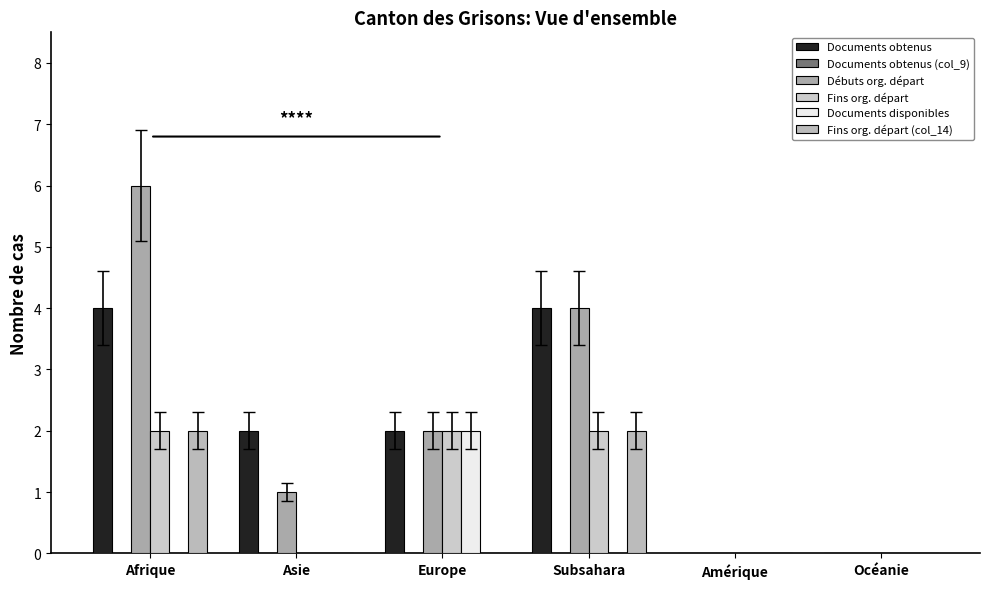

Reading left to right, what are all the values shown in this chart?

Documents obtenus: 4	2	2	4	0	0
Documents obtenus (col_9): 0	0	0	0	0	0
Débuts org. départ: 6	1	2	4	0	0
Fins org. départ: 2	0	2	2	0	0
Documents disponibles: 0	0	2	0	0	0
Fins org. départ (col_14): 2	0	0	2	0	0